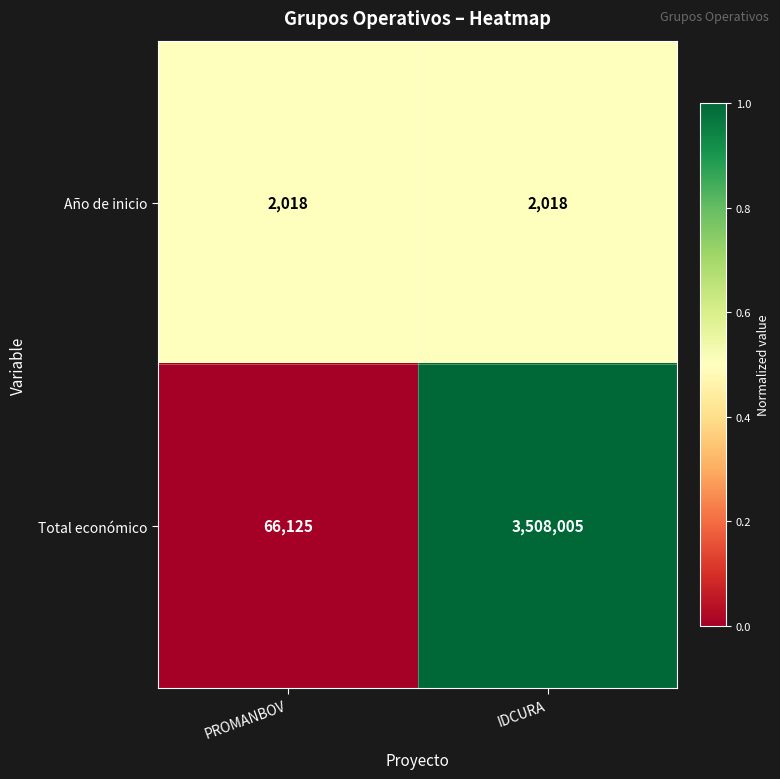

Reading left to right, what are all the values shown in this chart?

Año de inicio: 2018	2018
Total económico: 66125	3508005